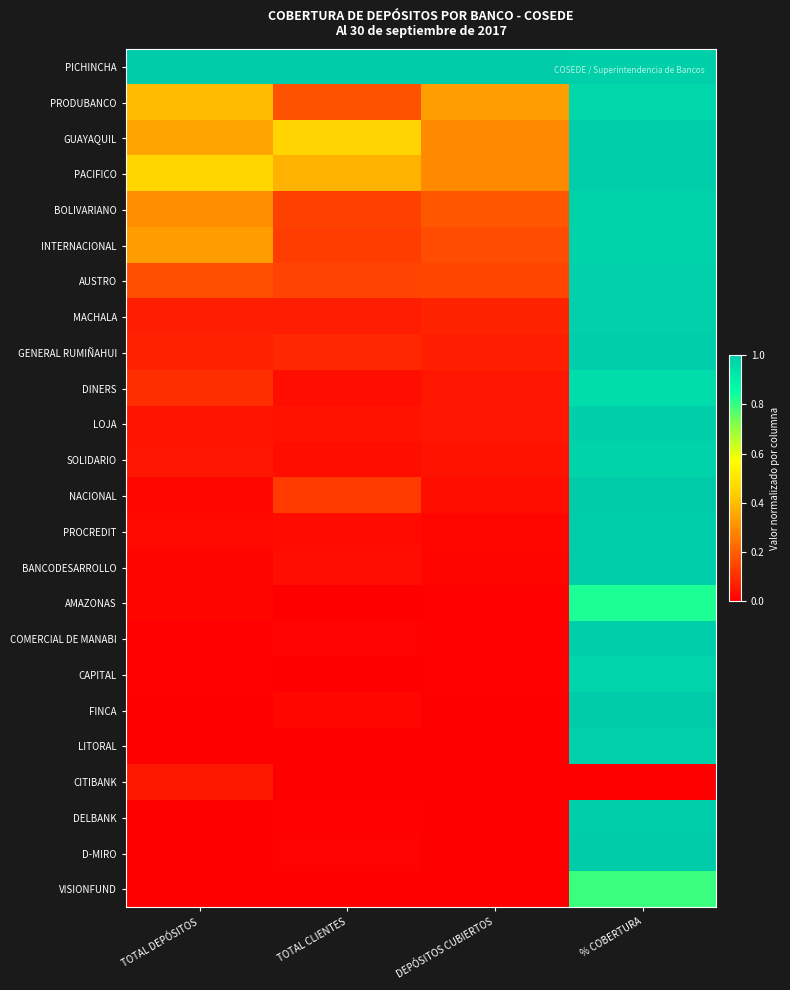

Rank the series at TOTAL CLIENTES from highest to lowest value.

PICHINCHA, GUAYAQUIL, PACIFICO, PRODUBANCO, AUSTRO, BOLIVARIANO, INTERNACIONAL, NACIONAL, GENERAL RUMIÑAHUI, MACHALA, LOJA, SOLIDARIO, BANCODESARROLLO, DINERS, PROCREDIT, FINCA, D-MIRO, COMERCIAL DE MANABI, DELBANK, LITORAL, CAPITAL, AMAZONAS, CITIBANK, VISIONFUND